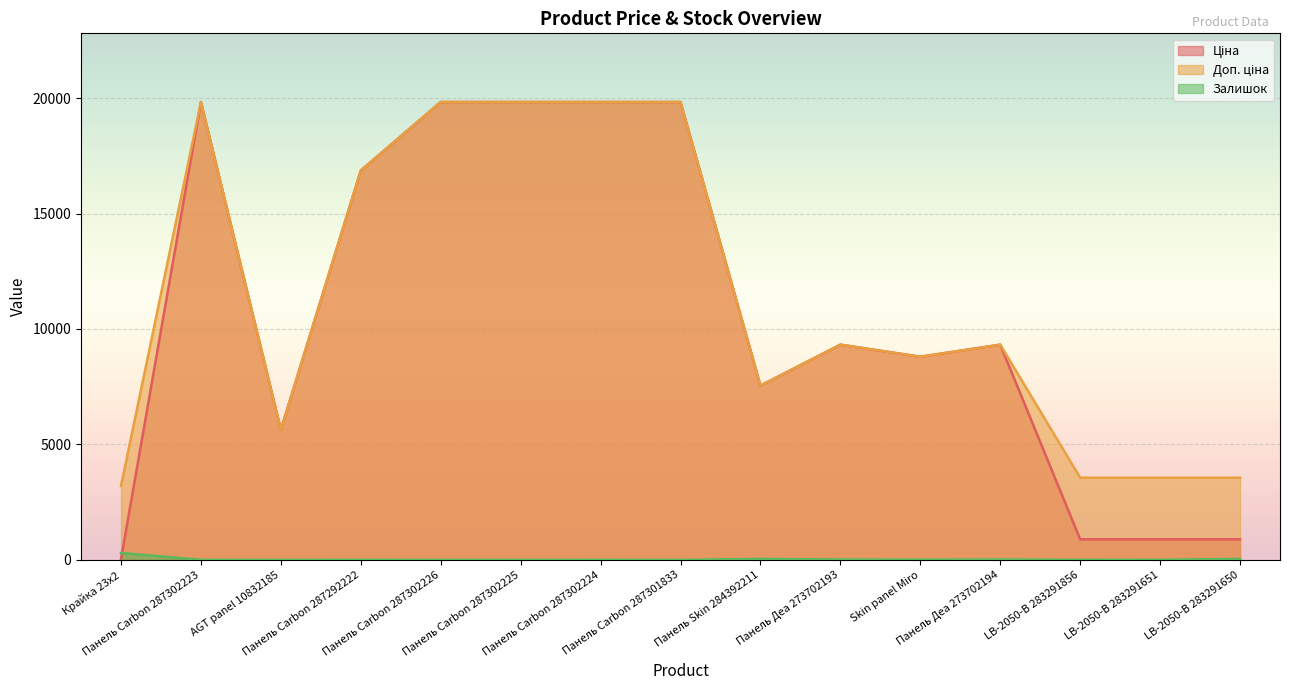

Is the value of Доп. ціна at Крайка 23x2 greater than the value of Залишок at LB-2050-В 283291856?

Yes